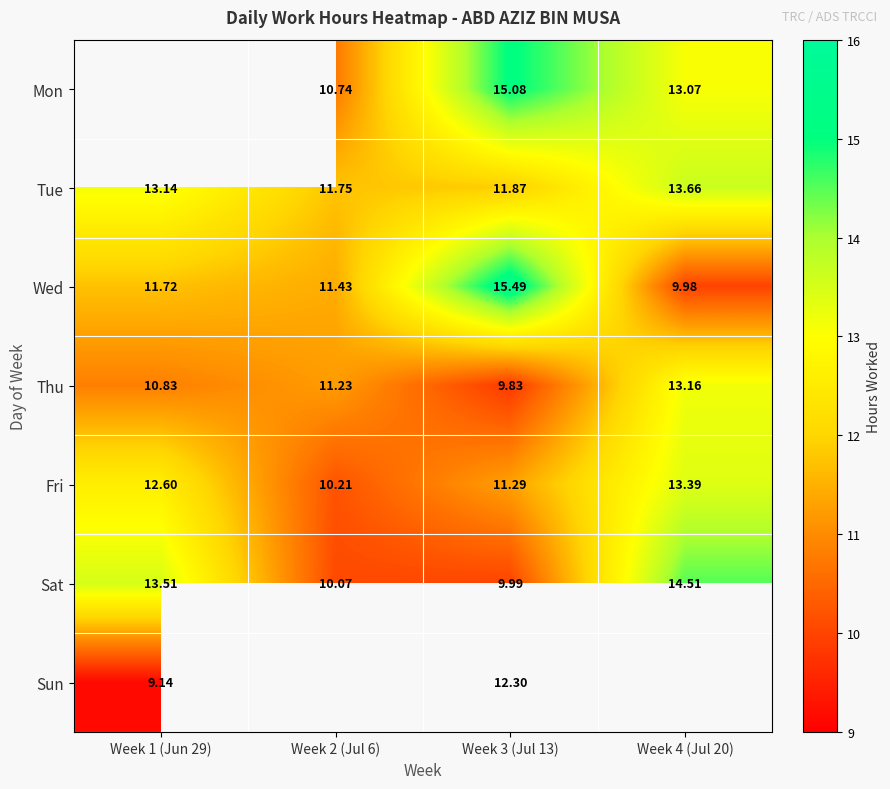

Where is Sat nearest to the value 12?

Week 1 (Jun 29)